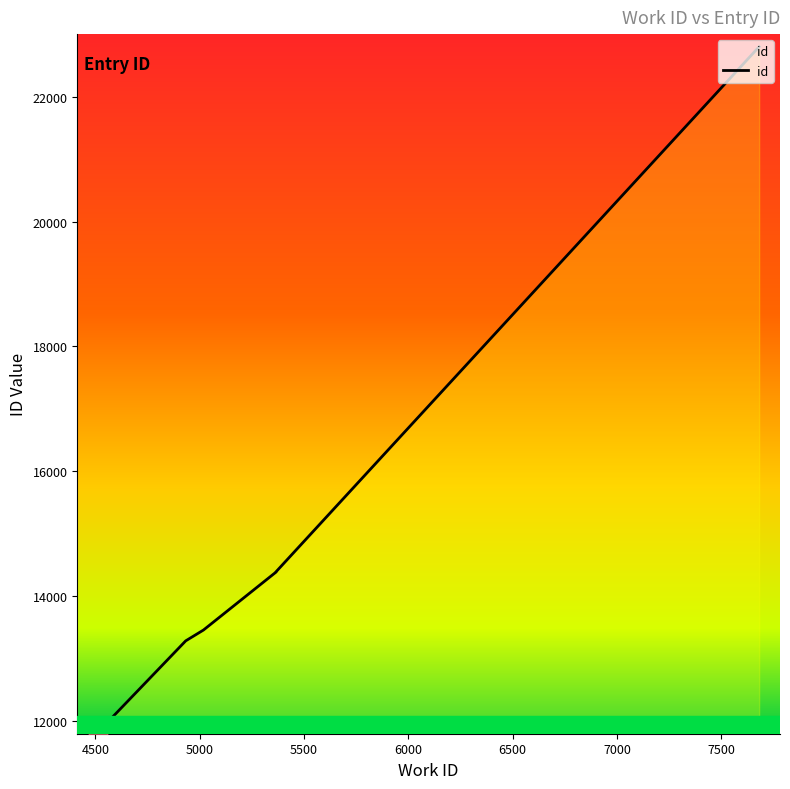

Does the chart display data point markers on the line(s)?

No